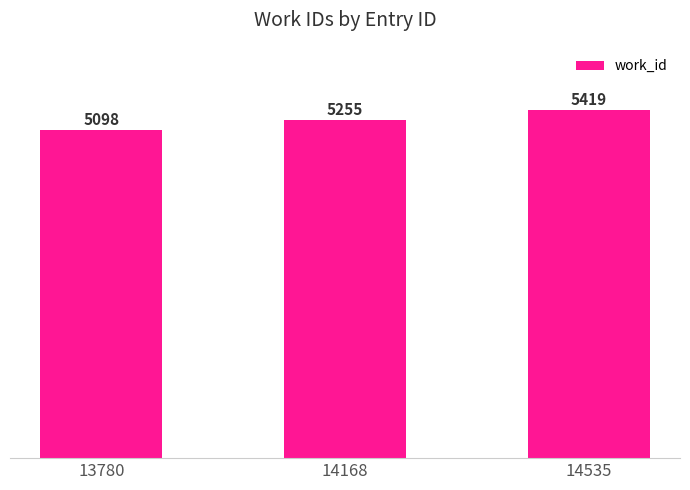

How many values are below 5255?

1